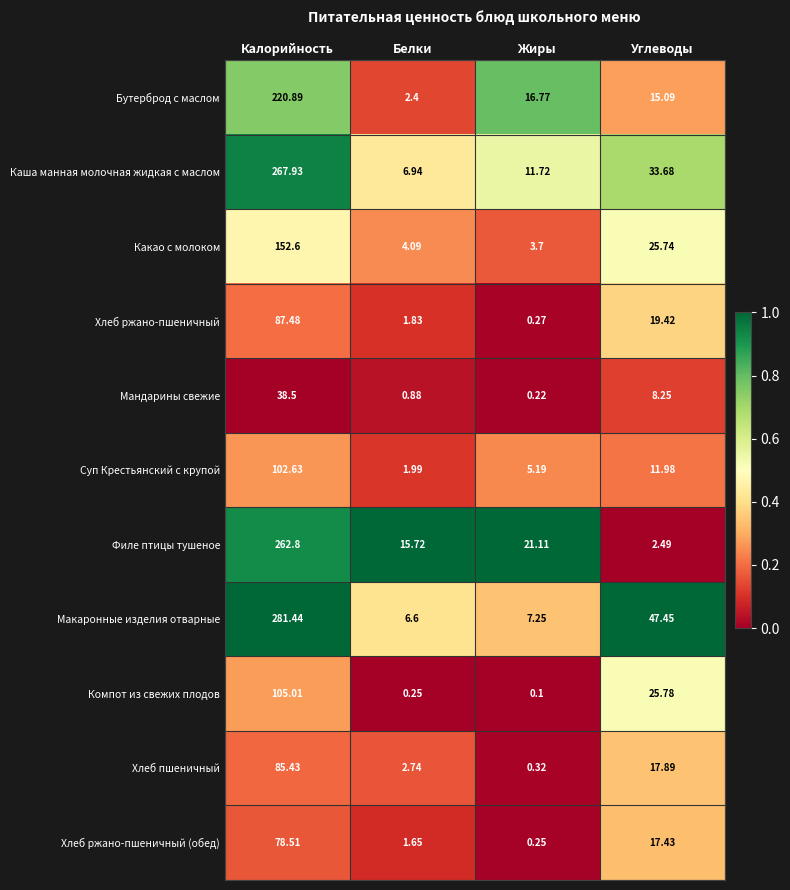

Which series changed the most between Жиры and Углеводы?

Макаронные изделия отварные